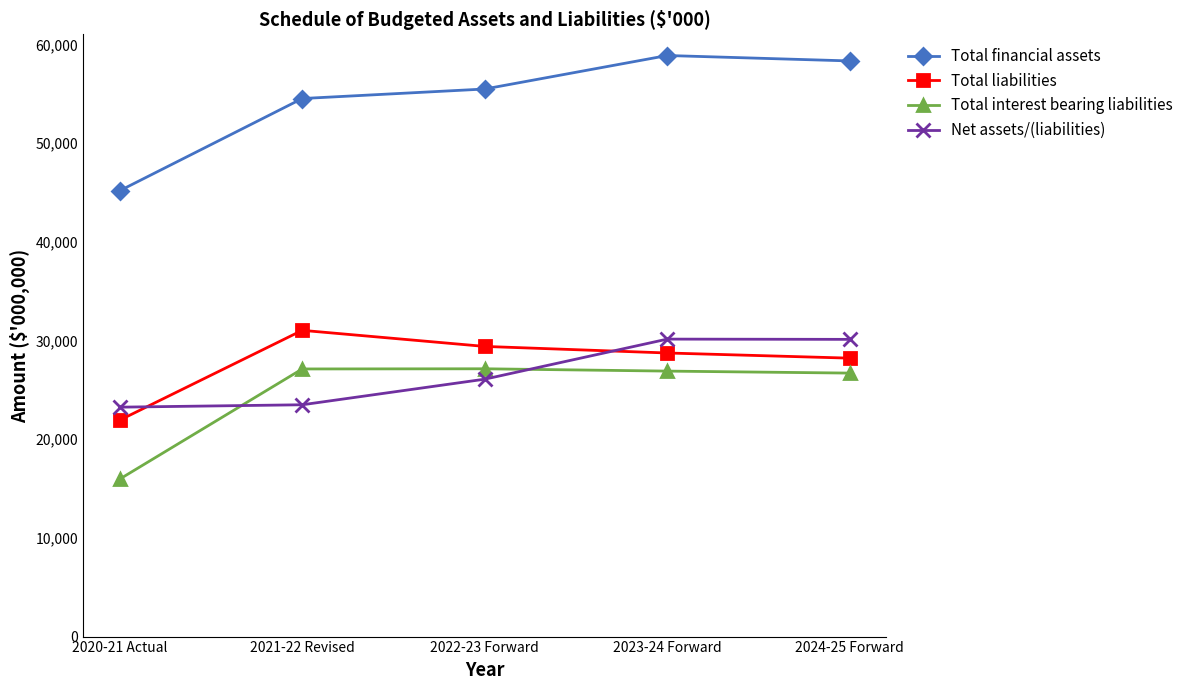

At 2020-21 Actual, list the series in order from largest to smallest.

Total financial assets, Net assets/(liabilities), Total liabilities, Total interest bearing liabilities